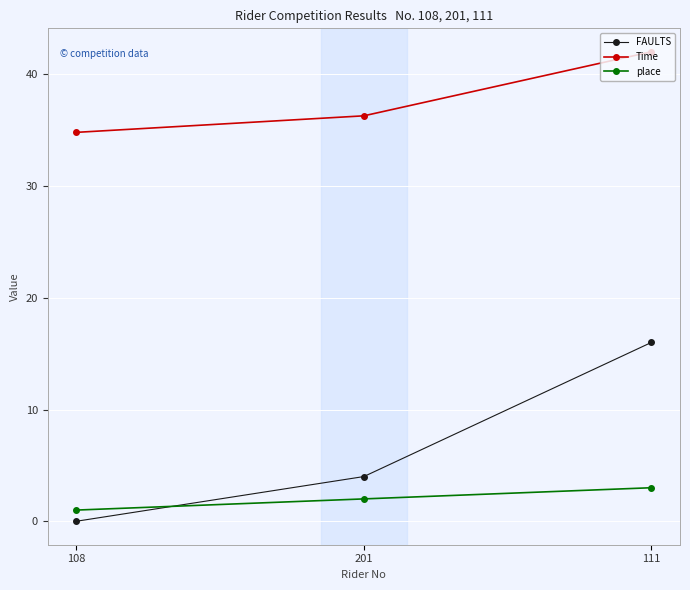

What is the average value of the FAULTS series?

6.7